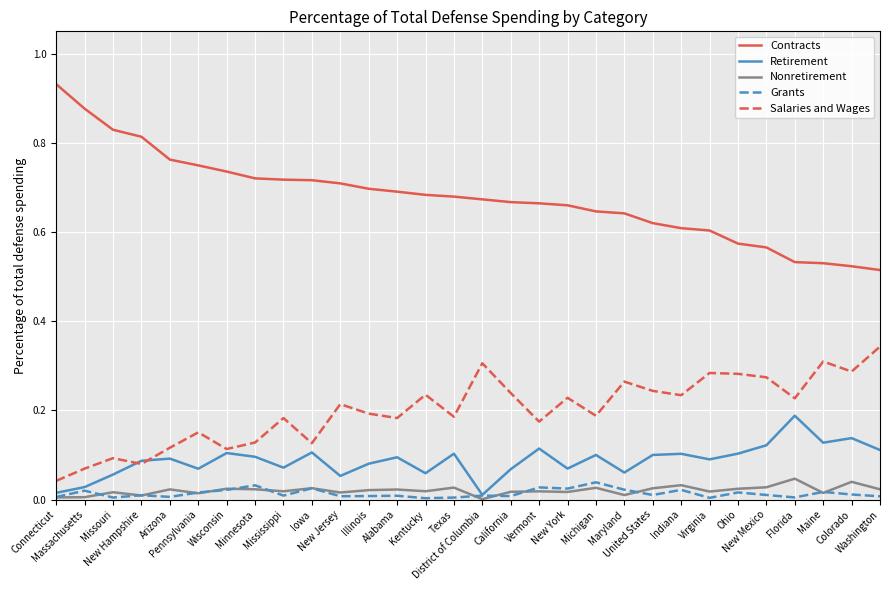

How many lines are shown in the chart?

5